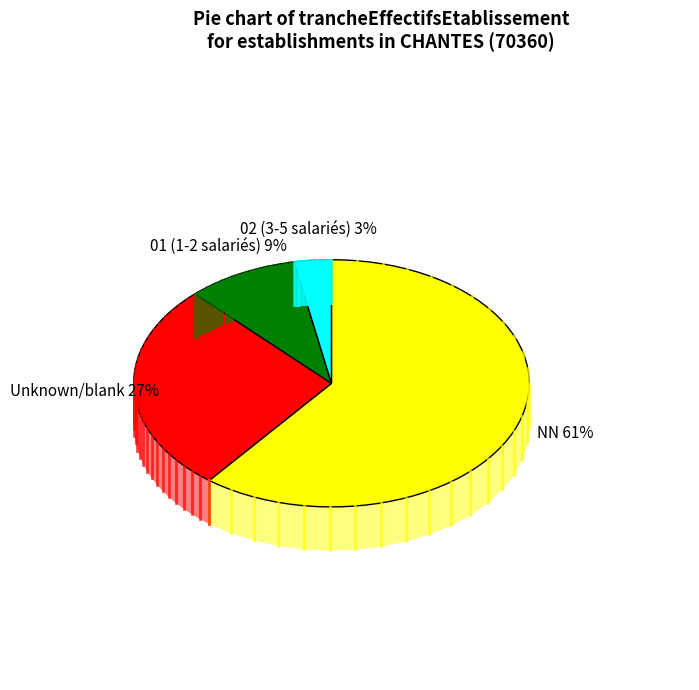

Between 01 and NN, which is larger?

NN